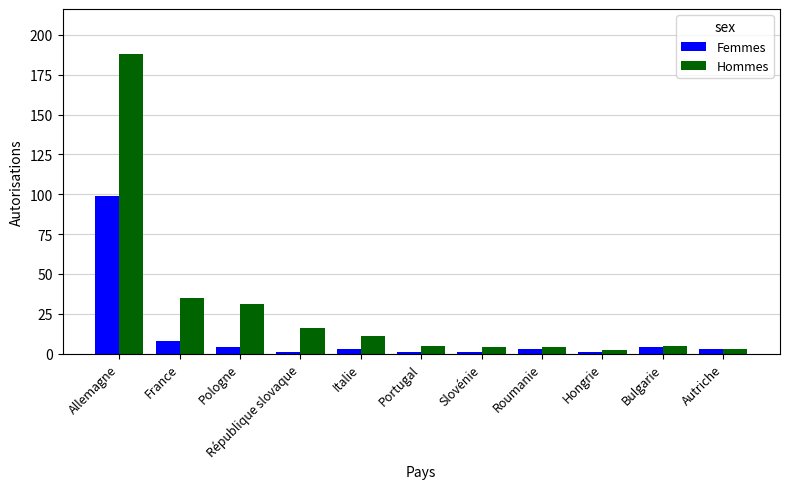

What is the value of the Hommes bar at the 4th from the left?

16